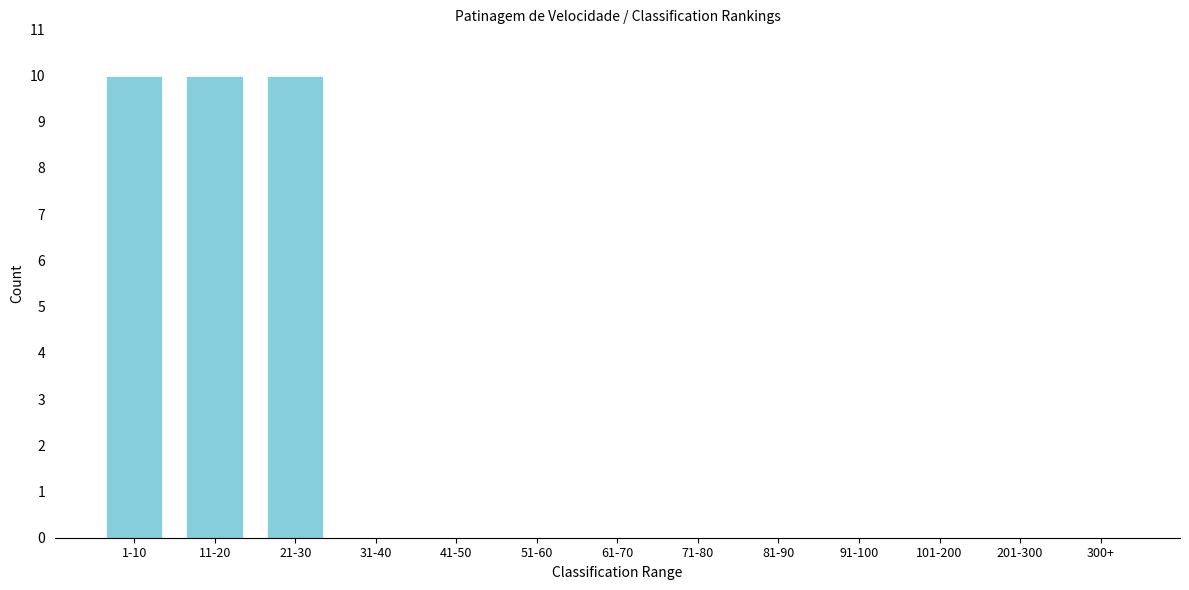

Reading left to right, extract all data points from this chart.

1-10=10	11-20=10	21-30=10	31-40=0	41-50=0	51-60=0	61-70=0	71-80=0	81-90=0	91-100=0	101-200=0	201-300=0	300+=0